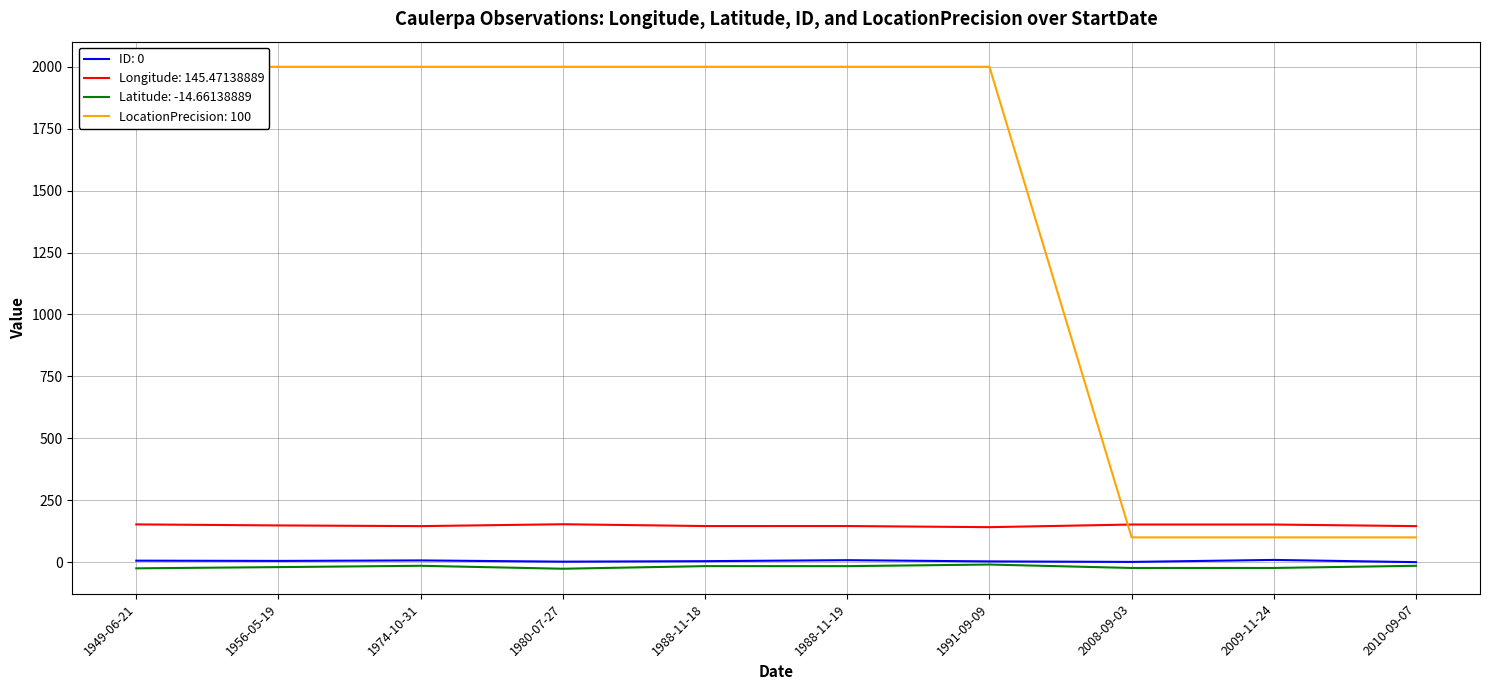

What is the label of the 3rd point from the right?

2008-09-03